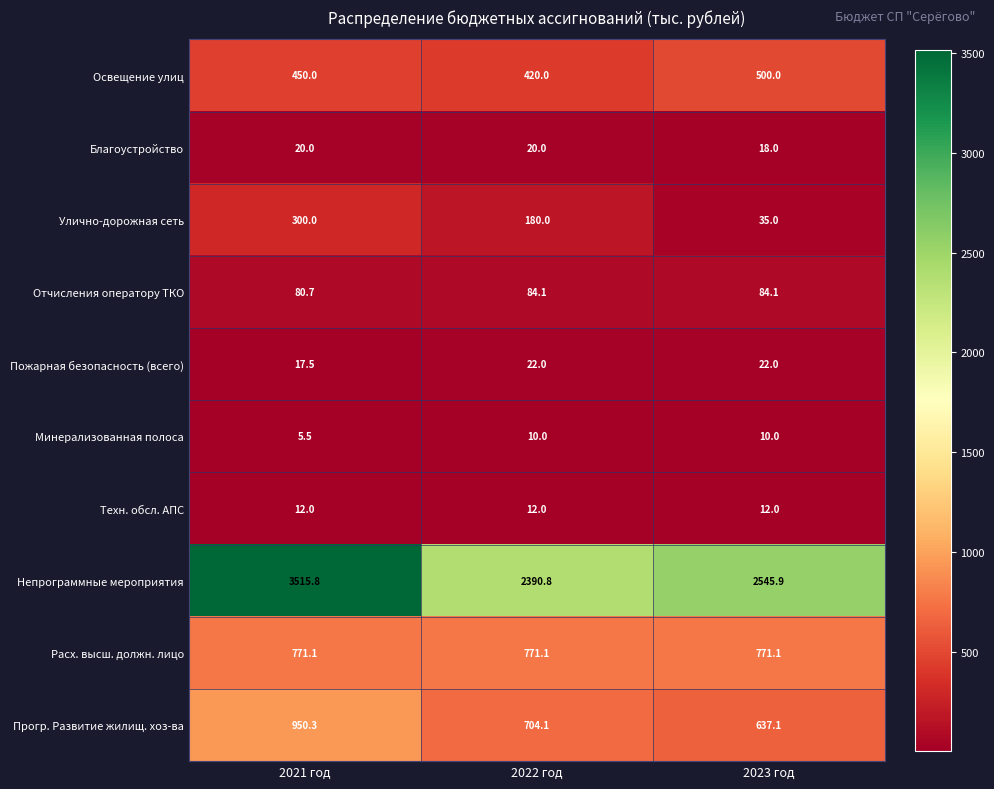

How many series are shown in this chart?

10